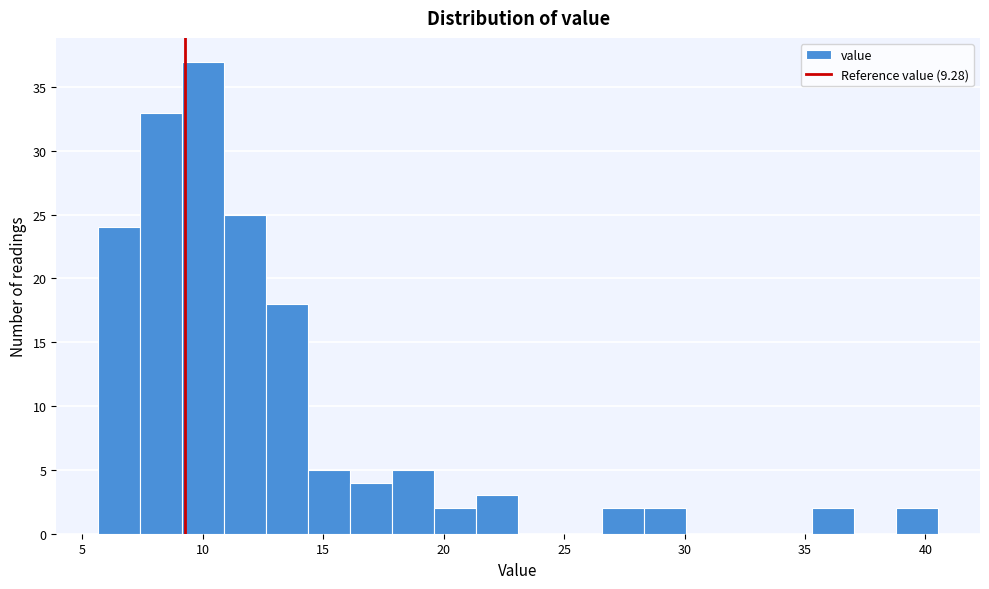

Read against the x-axis, roughly where is the centre of the tallest bar?

10.0